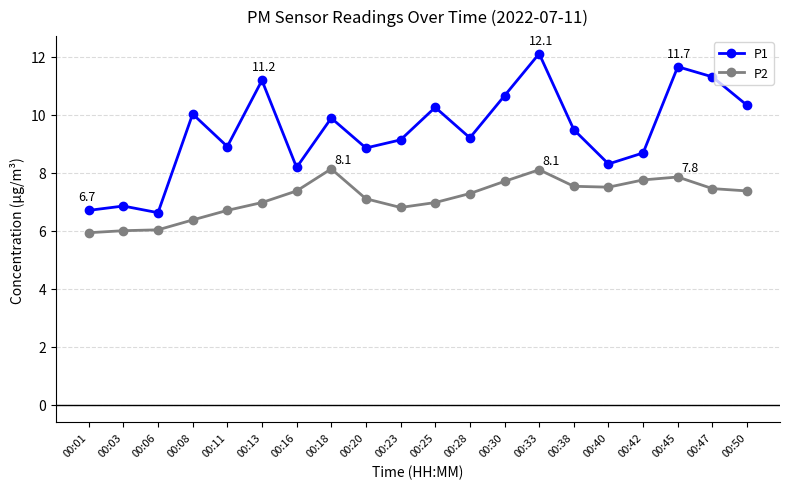

Is it true that P1 equals 3.6 at 00:40?

False